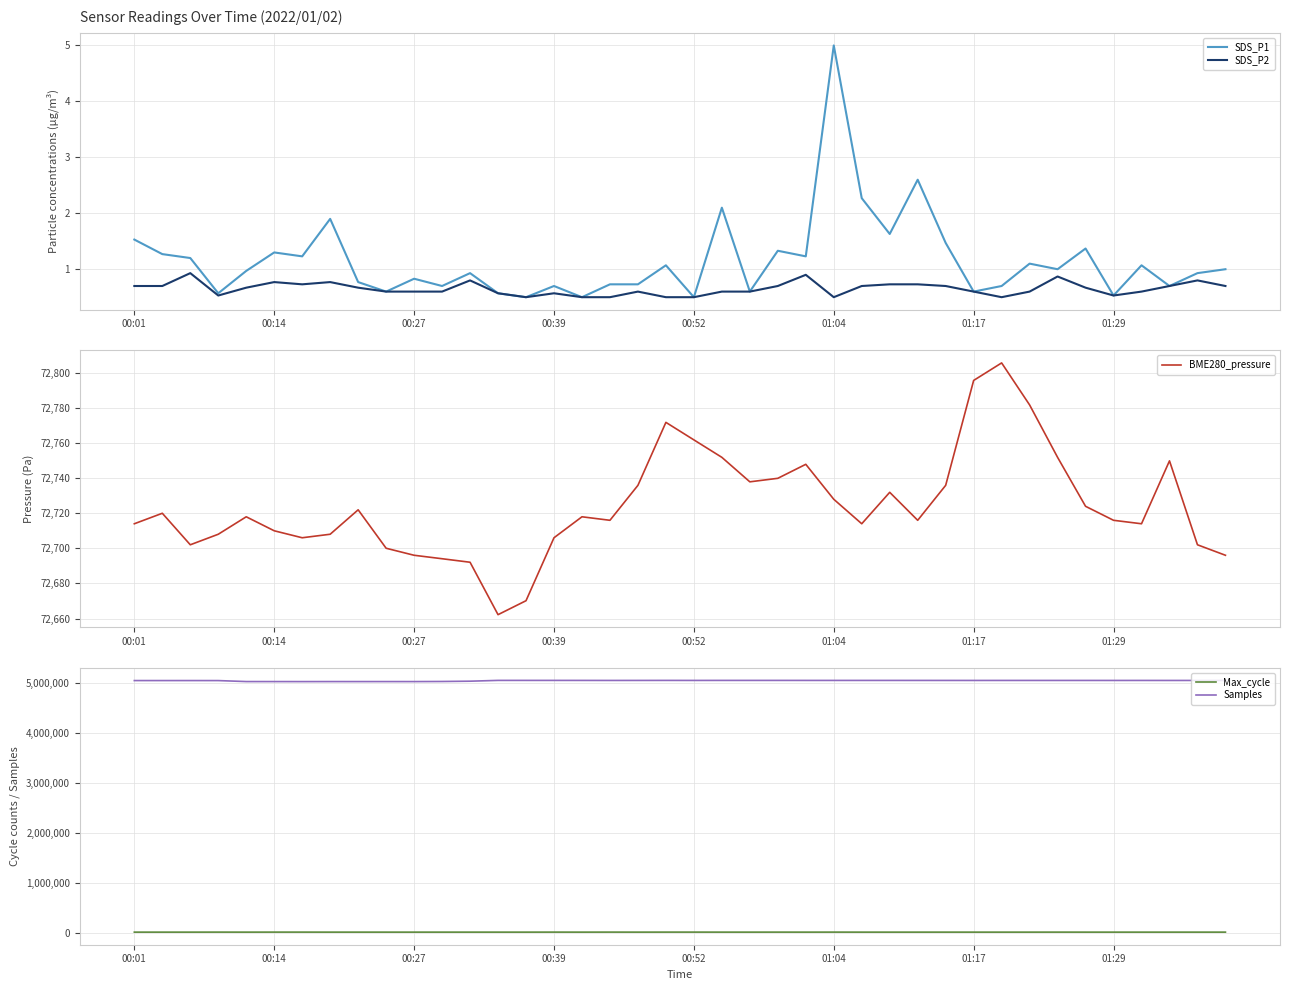

Reading right to left, transcribe all the data shown in this chart.

SDS_P1: 1.0	0.9	0.7	1.1	0.5	1.4	1.0	1.1	0.7	0.6	1.5	2.6	1.6	2.3	5.0	1.2	1.3	0.6	2.1	0.5	1.1	0.7	0.7	0.5	0.7	0.5	0.6	0.9	0.7	0.8	0.6	0.8	1.9	1.2	1.3	1.0	0.6	1.2	1.3	1.5
SDS_P2: 0.7	0.8	0.7	0.6	0.5	0.7	0.9	0.6	0.5	0.6	0.7	0.7	0.7	0.7	0.5	0.9	0.7	0.6	0.6	0.5	0.5	0.6	0.5	0.5	0.6	0.5	0.6	0.8	0.6	0.6	0.6	0.7	0.8	0.7	0.8	0.7	0.5	0.9	0.7	0.7
BME280_pressure: 72696.0	72702.0	72749.8	72713.9	72715.9	72723.9	72751.8	72781.6	72805.5	72795.5	72735.8	72715.9	72731.8	72713.9	72727.9	72747.8	72739.8	72737.8	72751.8	72761.7	72771.7	72735.8	72715.9	72717.9	72706.0	72670.1	72662.2	72692.0	72694.0	72696.0	72700.0	72721.9	72708.0	72706.0	72709.9	72717.9	72708.0	72702.0	72719.9	72713.9
Max_cycle: 20208.0	20286.0	20231.0	20243.0	20203.0	20227.0	20562.0	20234.0	20199.0	20199.0	20322.0	20209.0	20203.0	20203.0	20653.0	20199.0	20562.0	20207.0	20317.0	20751.0	20661.0	20283.0	20784.0	20200.0	20667.0	20199.0	20223.0	20253.0	20295.0	20204.0	20211.0	20294.0	20208.0	20655.0	20707.0	20192.0	20658.0	20205.0	20206.0	20203.0
Samples: 5054946.0	5055159.0	5055048.0	5055391.0	5055168.0	5055395.0	5055403.0	5055368.0	5055426.0	5055205.0	5055432.0	5055579.0	5055765.0	5055807.0	5055764.0	5055797.0	5056023.0	5056077.0	5056047.0	5055507.0	5056096.0	5055565.0	5055242.0	5055813.0	5056136.0	5056230.0	5056301.0	5040283.0	5034493.0	5032508.0	5032754.0	5032650.0	5032780.0	5032260.0	5032670.0	5032850.0	5052524.0	5052847.0	5052759.0	5052762.0